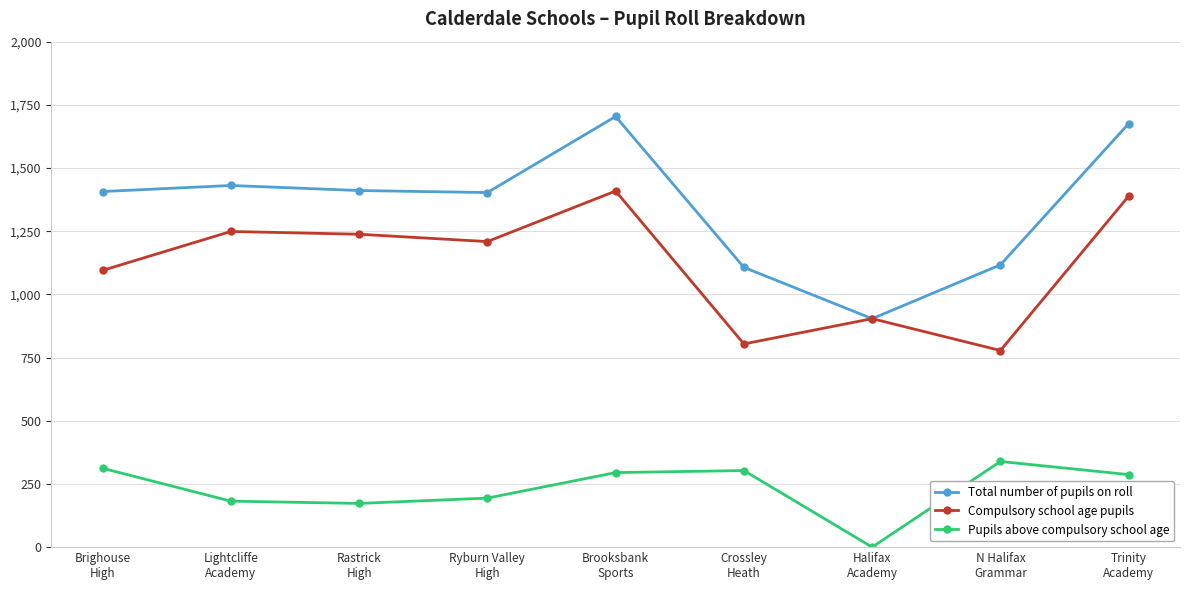

Rank the series by their average value, from highest to lowest.

Total number of pupils on roll, Compulsory school age pupils, Pupils above compulsory school age